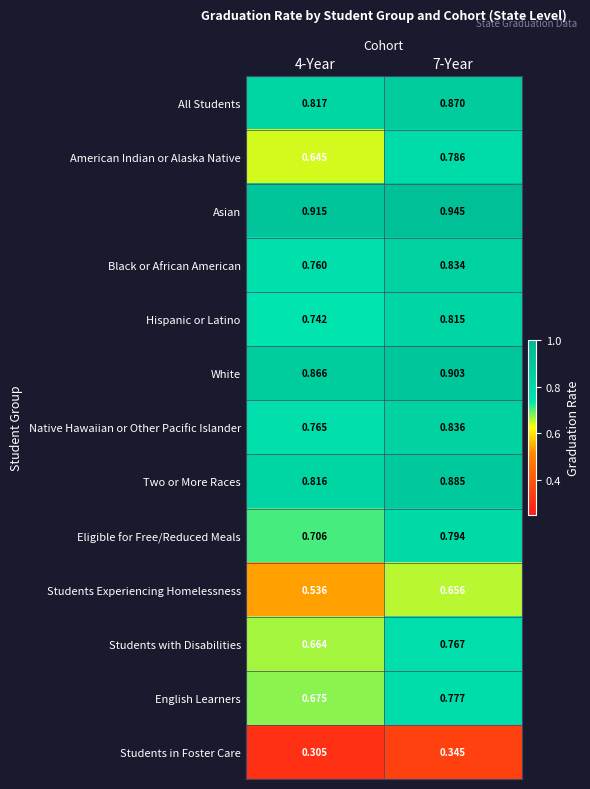

Which series has the largest range (max minus min)?

American Indian or Alaska Native